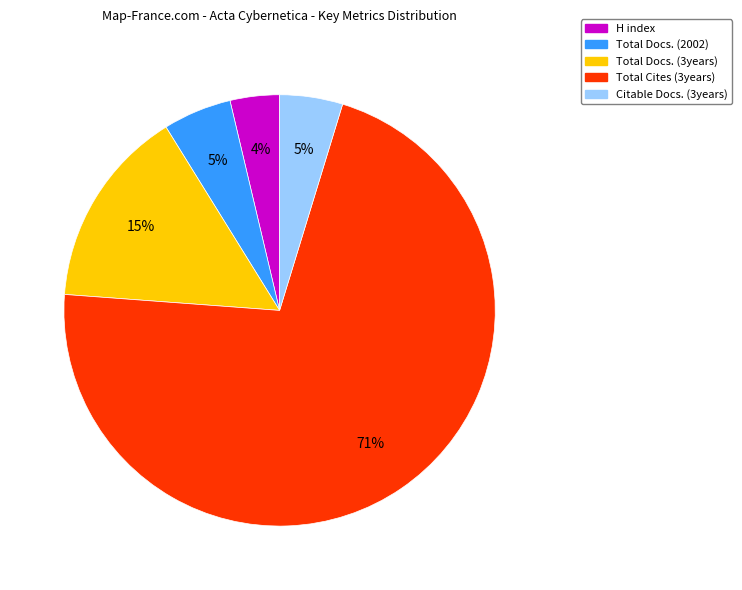

Is the sum of Total Docs. (2002) and H index greater than half?

No